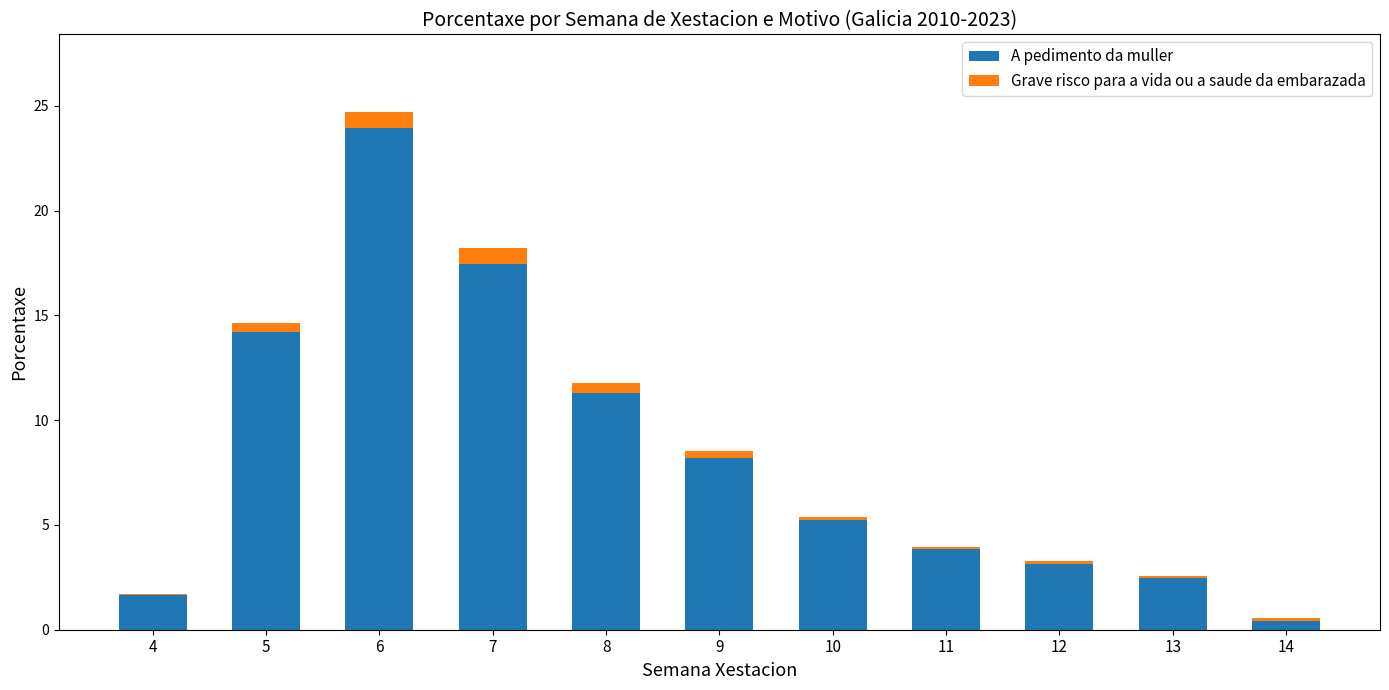

True or false: A pedimento da muller has a value of 0.4 at 14.

True